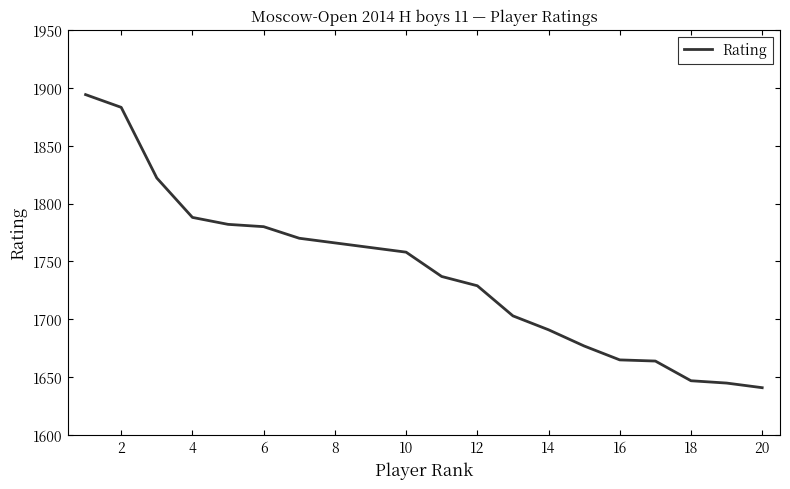

What is the difference between the maximum and minimum values?

253